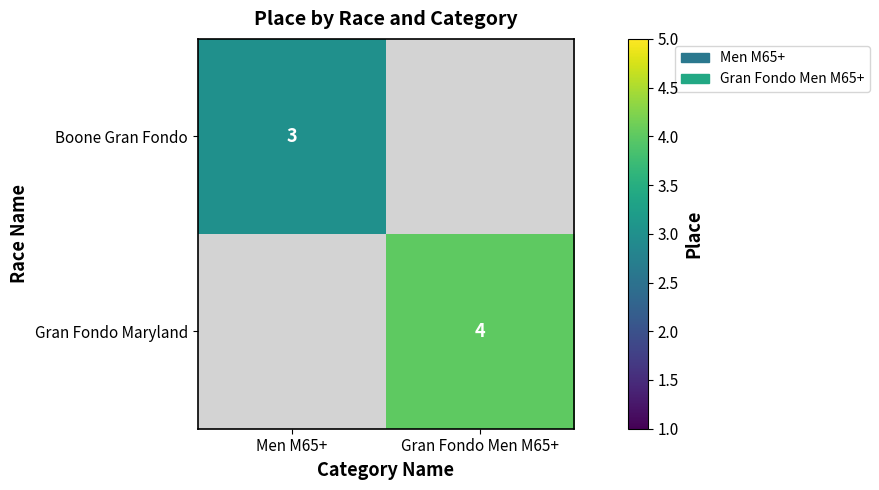

The value of Boone Gran Fondo at Men M65+ is 3. True or false?

True